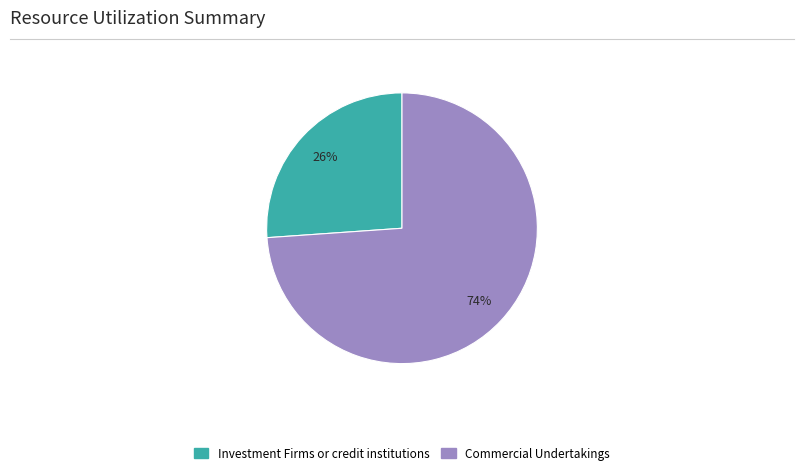

Does any single category account for the majority?

Yes